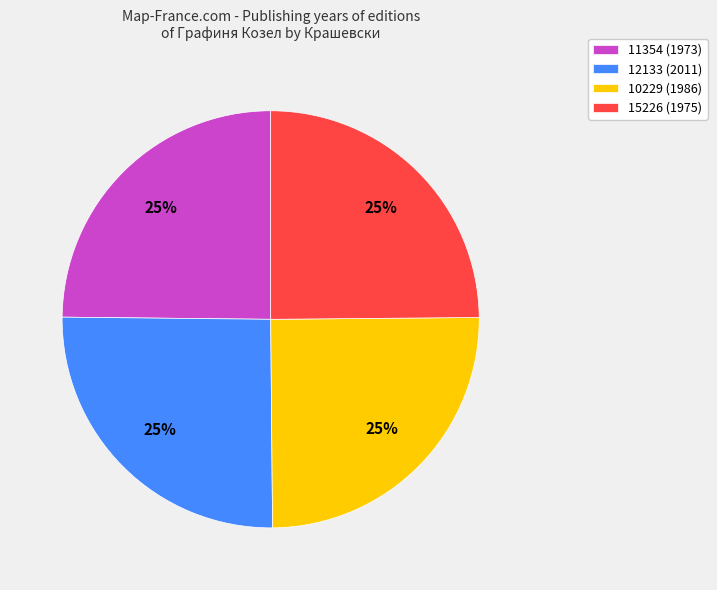

Does any single category account for the majority?

No